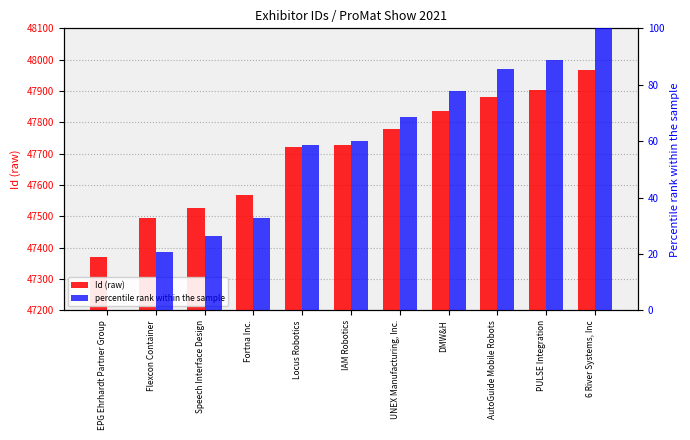

What is the spread (max minus min) of values at IAM Robotics?

47669.0